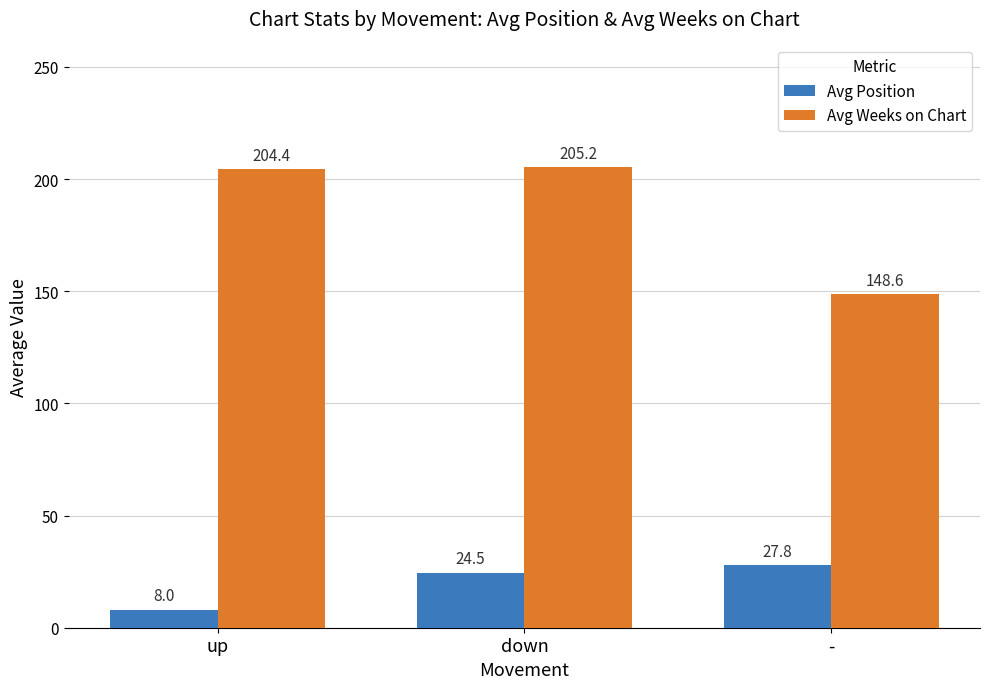

Reading right to left, extract all data points from this chart.

Avg Position: -=27.8	down=24.5	up=8.0
Avg Weeks on Chart: -=148.6	down=205.2	up=204.4